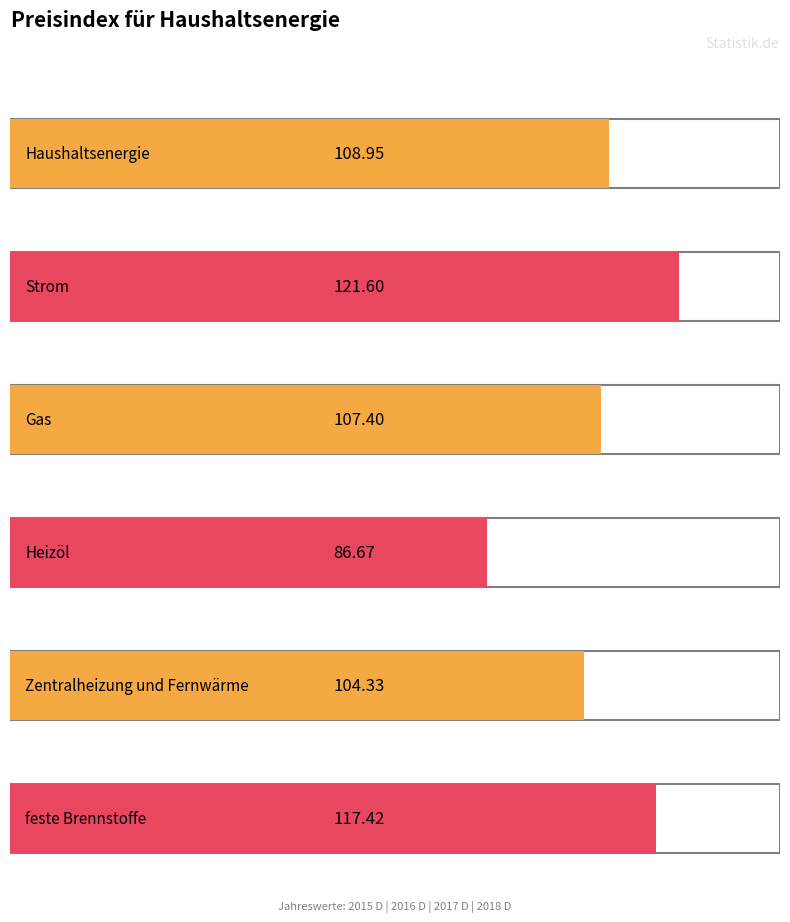

How many bars are there in each group?

6